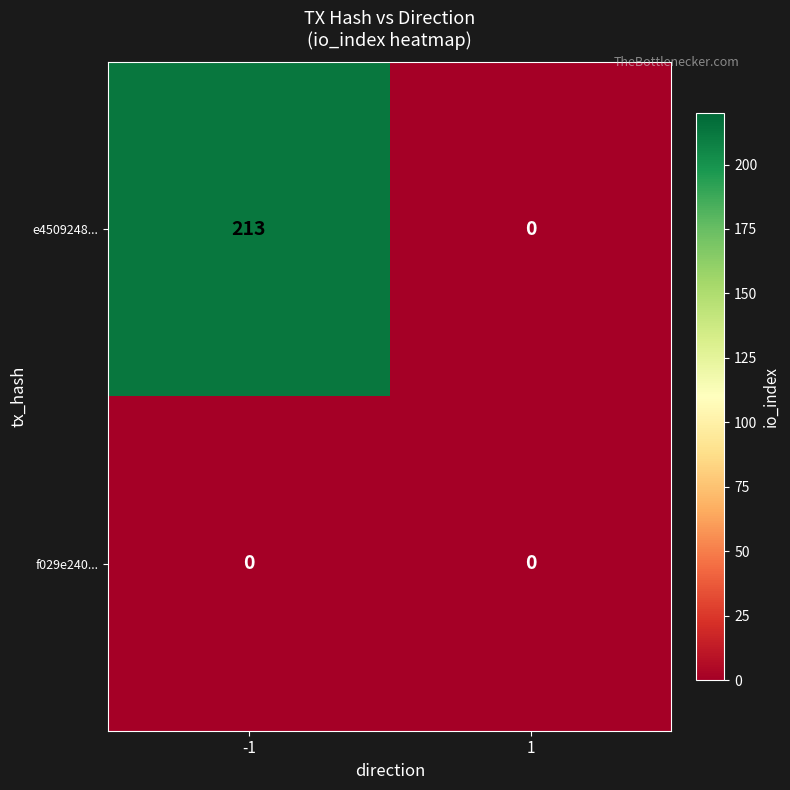

Reading left to right, what are all the values shown in this chart?

e4509248...: 213	0
f029e240...: 0	0